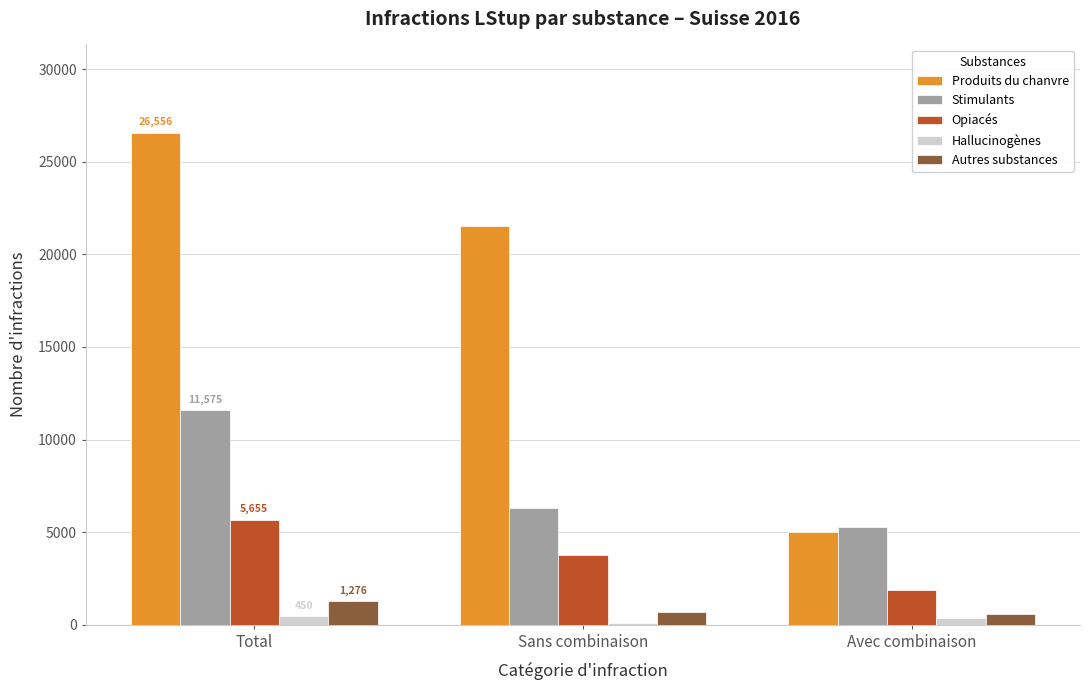

What is the average value of the Hallucinogènes series?

300